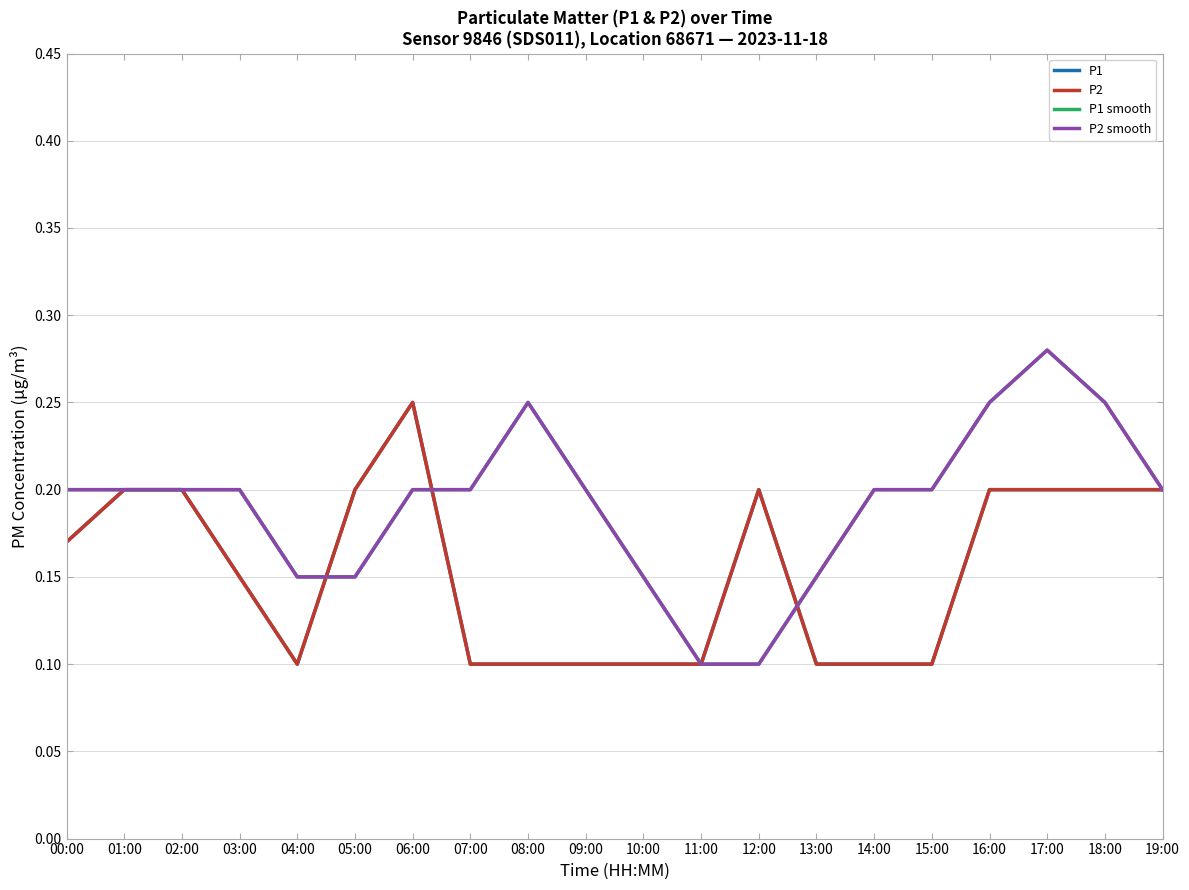

Does the chart display data point markers on the line(s)?

No